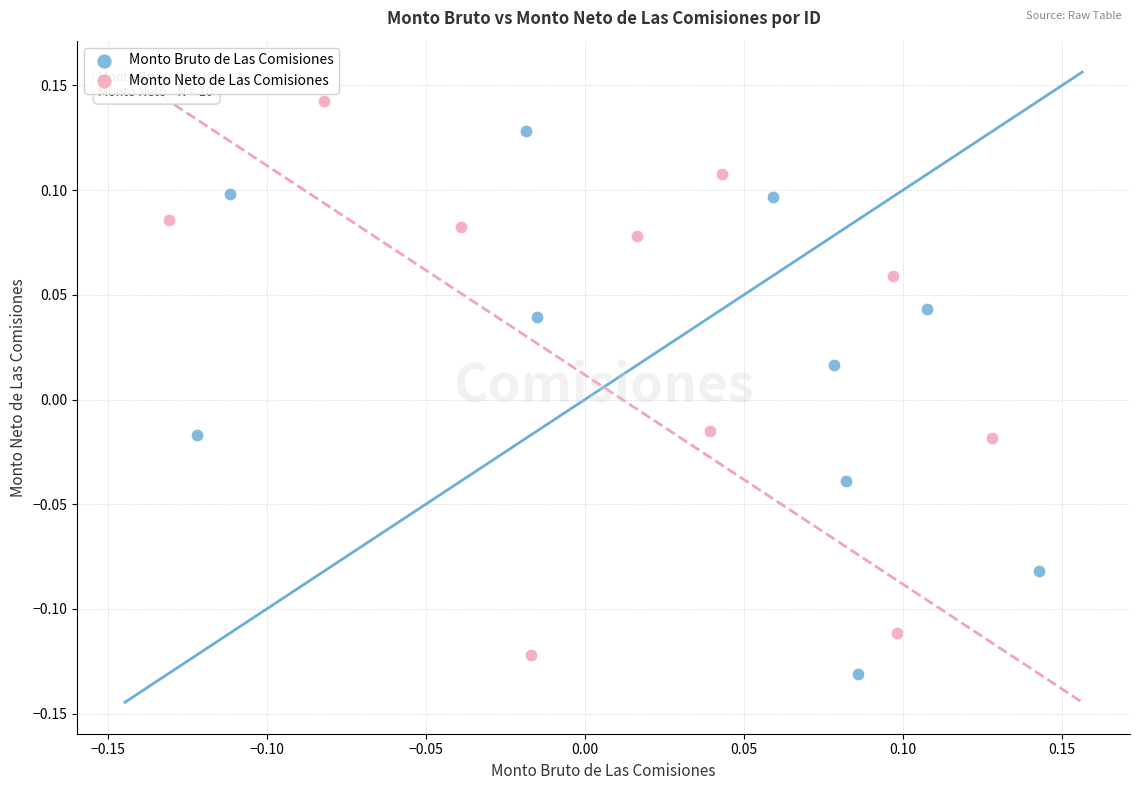

Which series contains the highest Y value?

Monto Neto de Las Comisiones